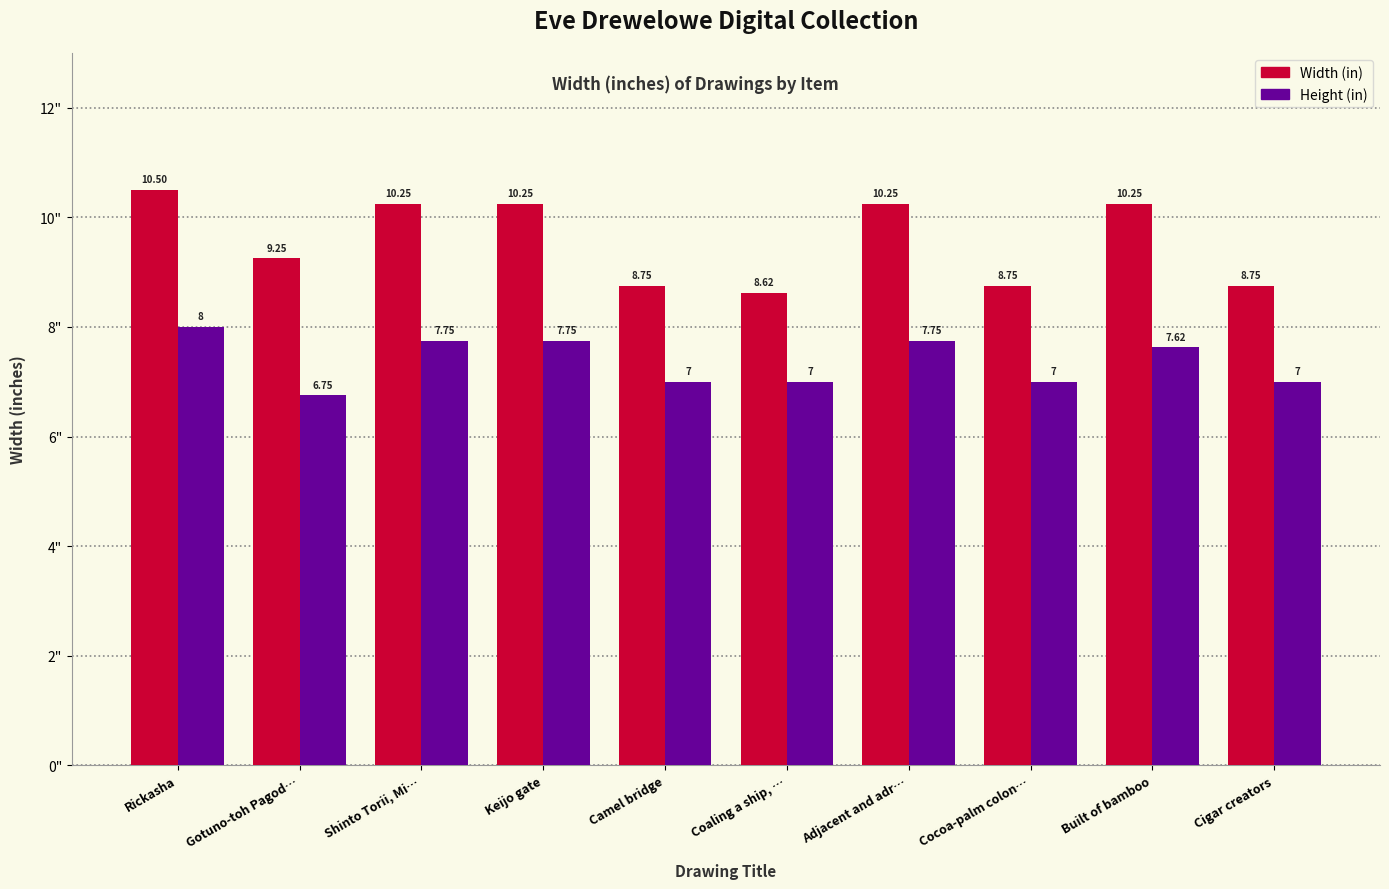

Which category has the lowest value in the Height (in) series?

Gotuno-toh Pagod…